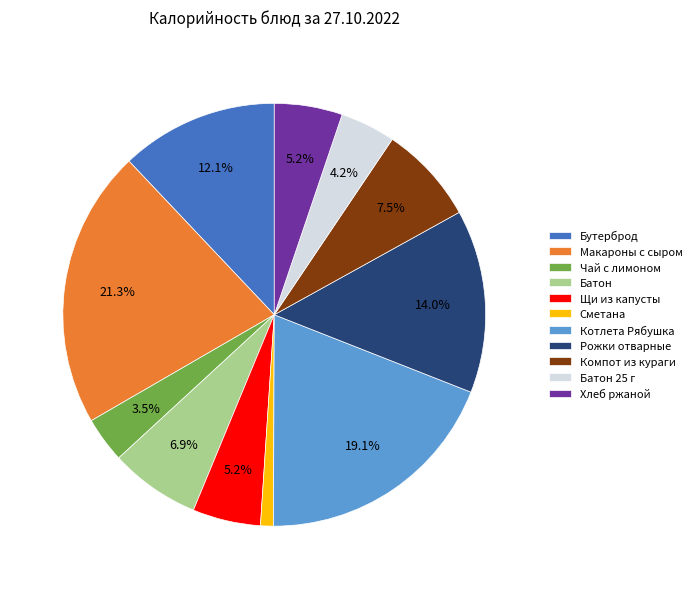

Count the number of slices in the pie.

11